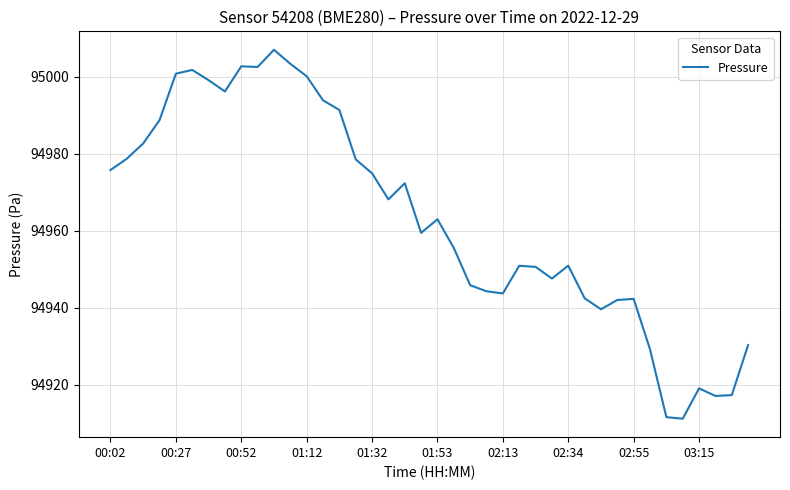

What is the greatest value displayed?

95007.0